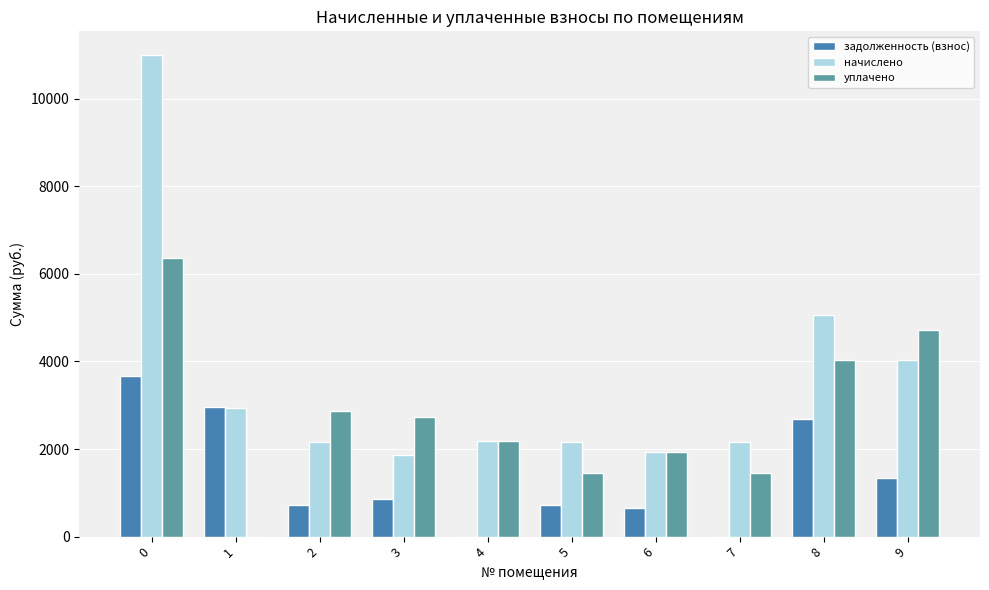

What is the sum of all начислено values?

35494.8